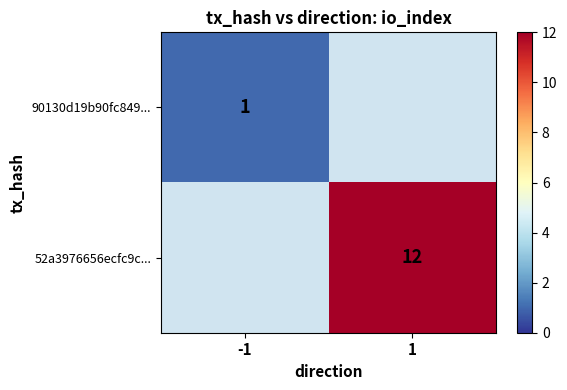

The value of 52a3976656ecfc9c... at 1 is 12. True or false?

True